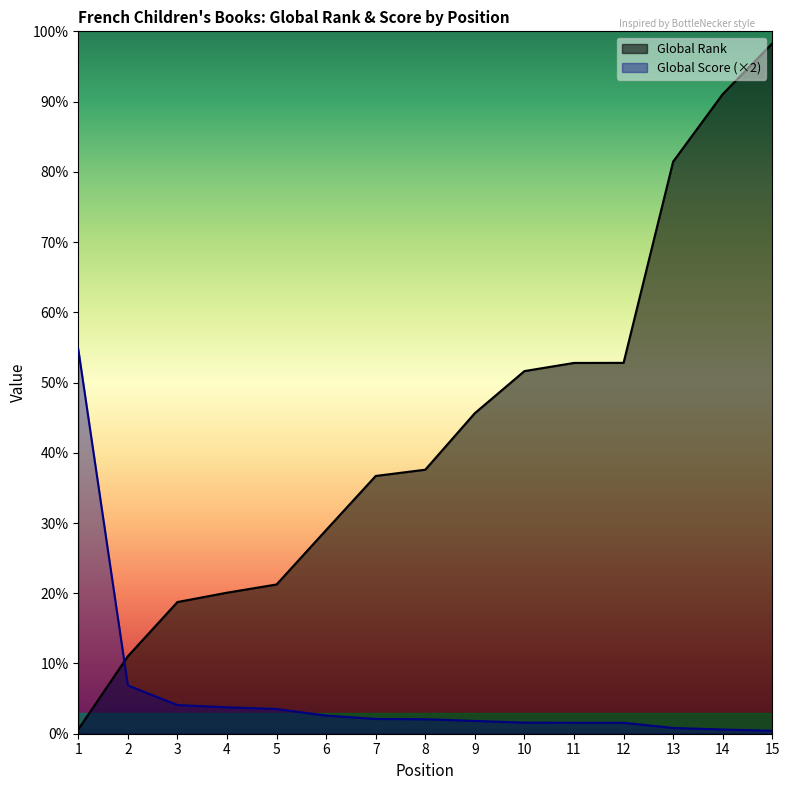

At which label does Global Rank reach its peak?

15